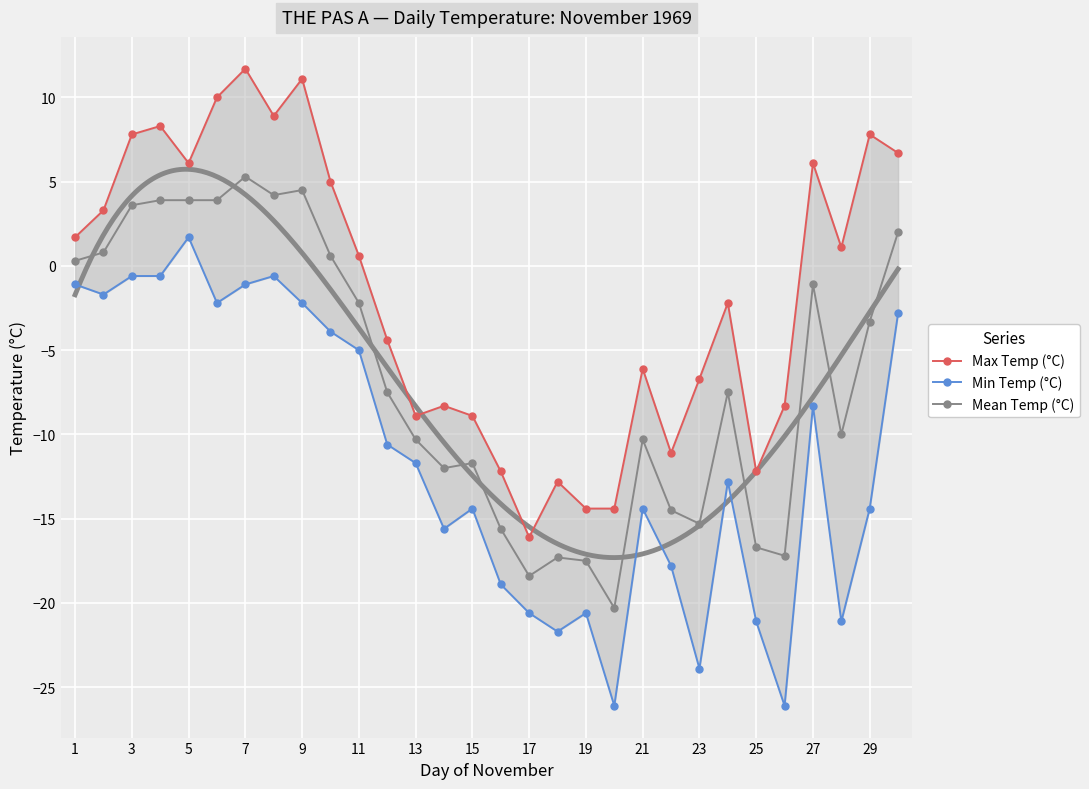

Rank the series by their maximum value, from lowest to highest.

Min Temp (°C), Mean Temp (°C), Max Temp (°C)